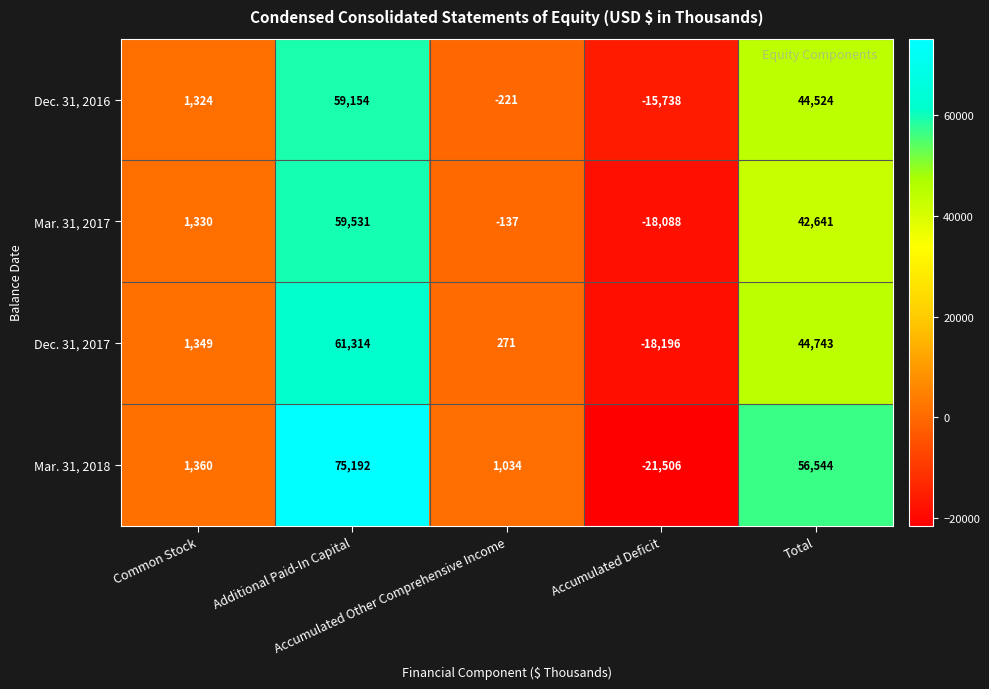

What is the difference between the second highest and second lowest values in the Mar. 31, 2017 series?

42778